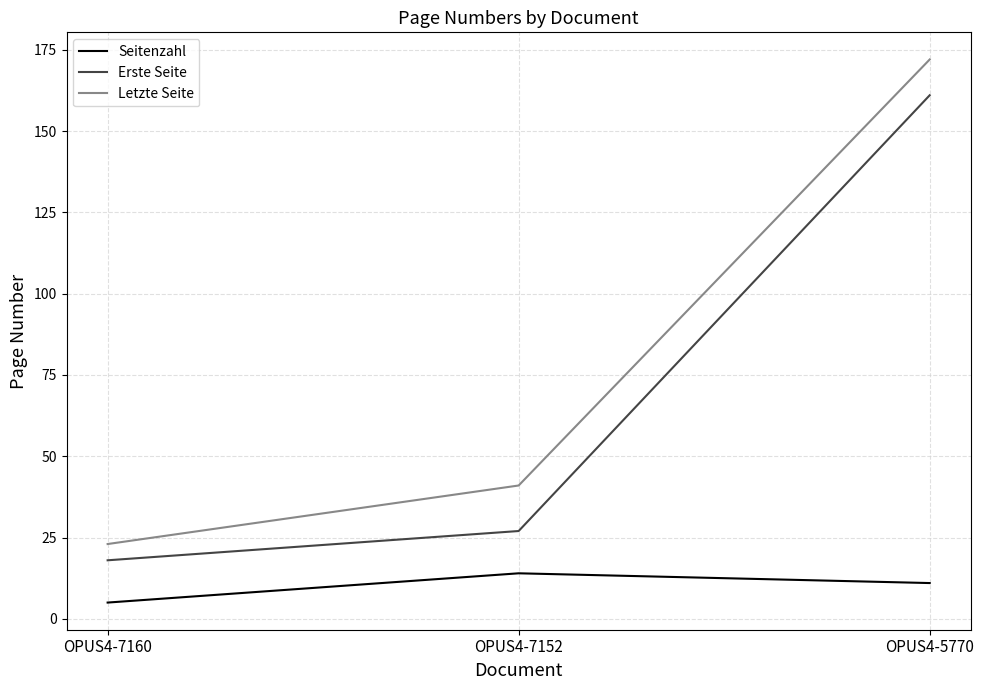

Which series has the widest spread of values?

Letzte Seite